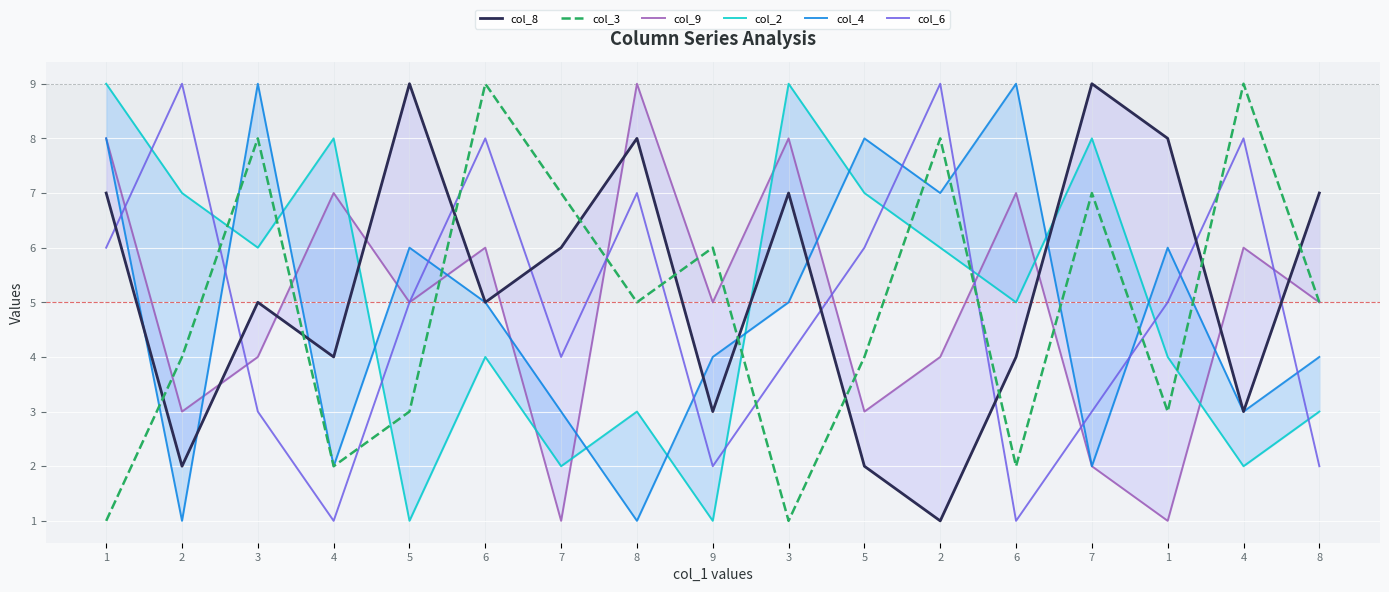

Reading left to right, transcribe all the data shown in this chart.

col_8: 1=7	2=2	3=5	4=4	5=9	6=5	7=6	8=8	9=3	3=7	5=2	2=1	6=4	7=9	1=8	4=3	8=7
col_3: 1=1	2=4	3=8	4=2	5=3	6=9	7=7	8=5	9=6	3=1	5=4	2=8	6=2	7=7	1=3	4=9	8=5
col_9: 1=8	2=3	3=4	4=7	5=5	6=6	7=1	8=9	9=5	3=8	5=3	2=4	6=7	7=2	1=1	4=6	8=5
col_2: 1=9	2=7	3=6	4=8	5=1	6=4	7=2	8=3	9=1	3=9	5=7	2=6	6=5	7=8	1=4	4=2	8=3
col_4: 1=8	2=1	3=9	4=2	5=6	6=5	7=3	8=1	9=4	3=5	5=8	2=7	6=9	7=2	1=6	4=3	8=4
col_6: 1=6	2=9	3=3	4=1	5=5	6=8	7=4	8=7	9=2	3=4	5=6	2=9	6=1	7=3	1=5	4=8	8=2